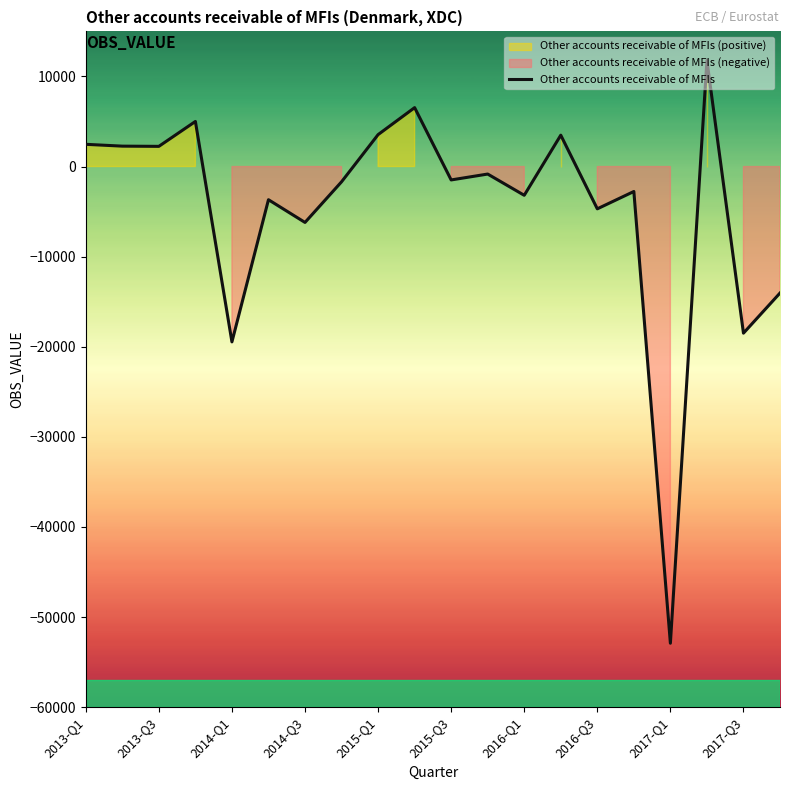

The value of Other accounts receivable of MFIs at 2013-Q3 is 2241. True or false?

True